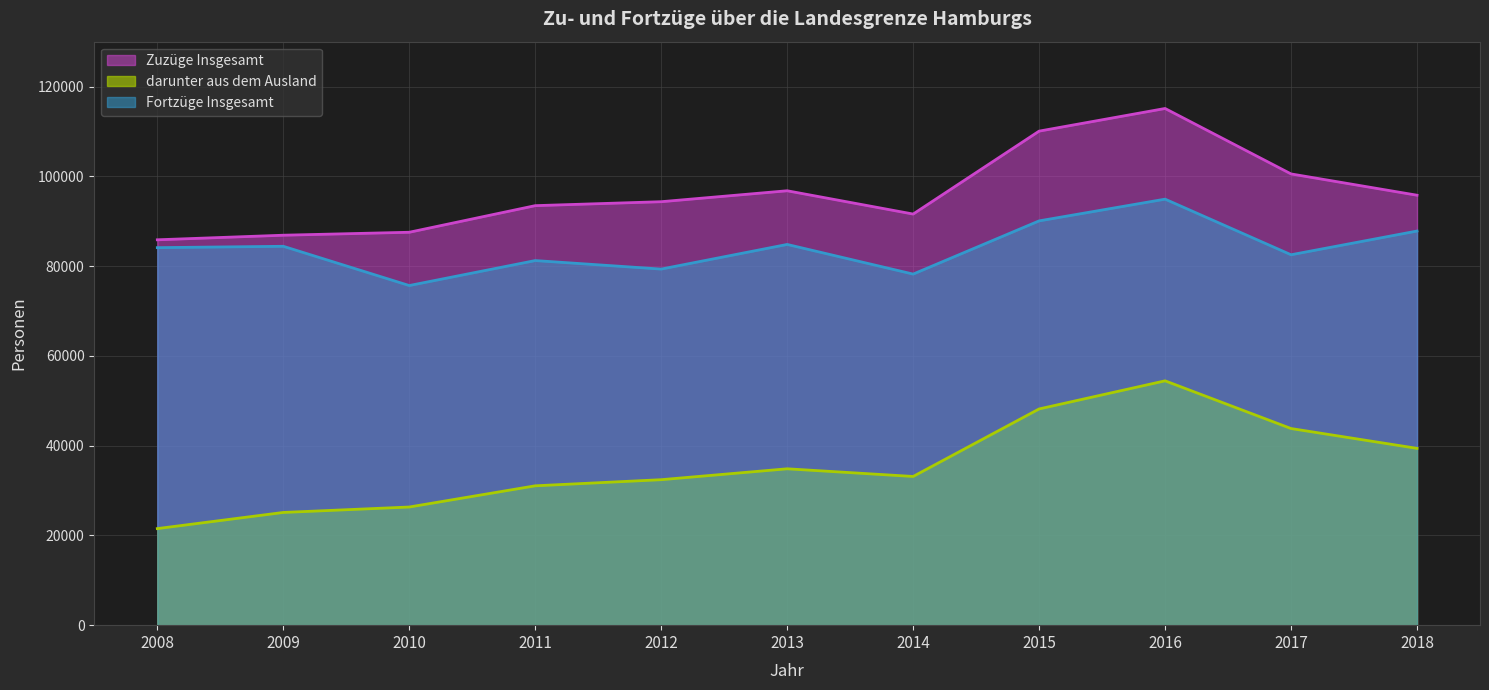

True or false: Zuzüge Insgesamt and darunter aus dem Ausland intersect in this chart.

False